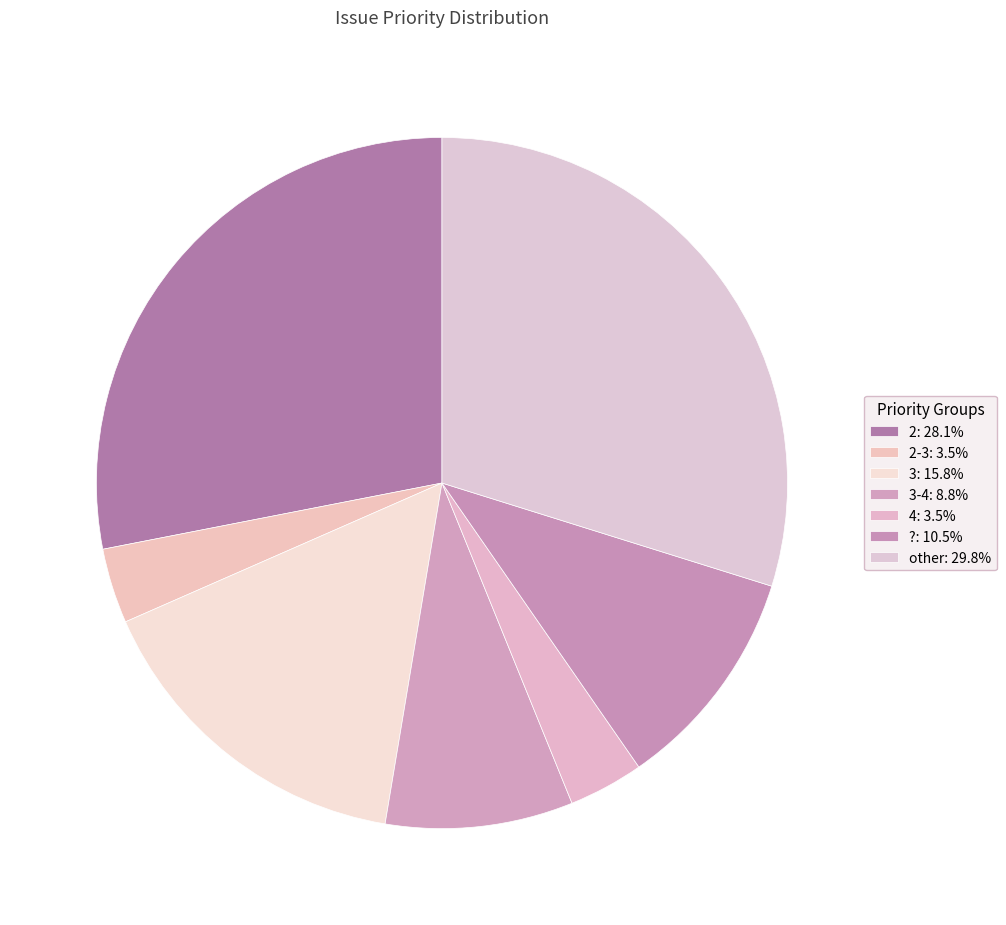

Which slice is the smallest?

2-3